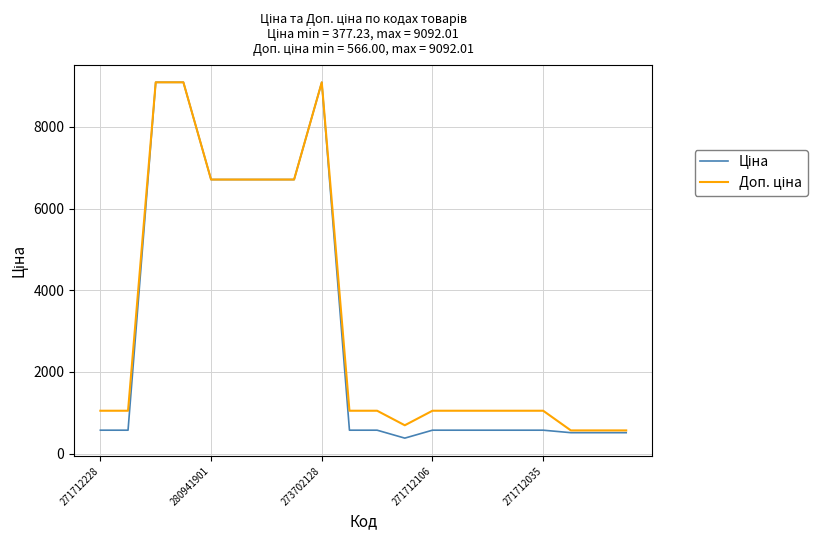

What is the maximum value shown in the chart?

9092.0